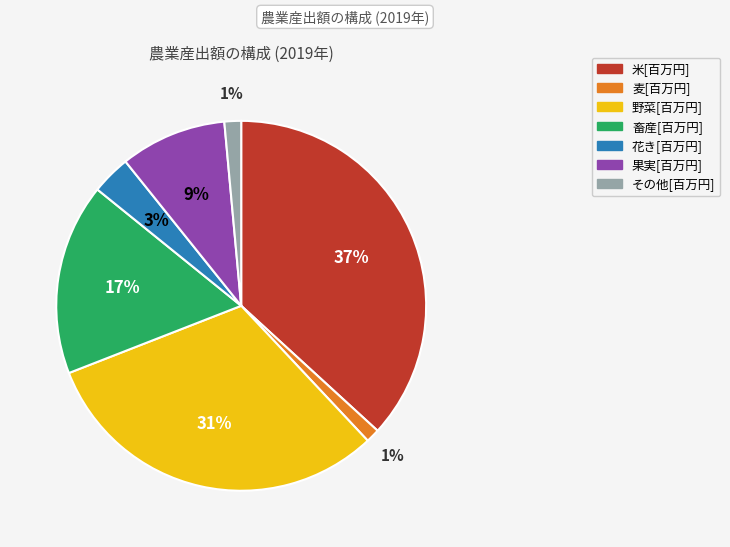

How many segments does this pie chart have?

7